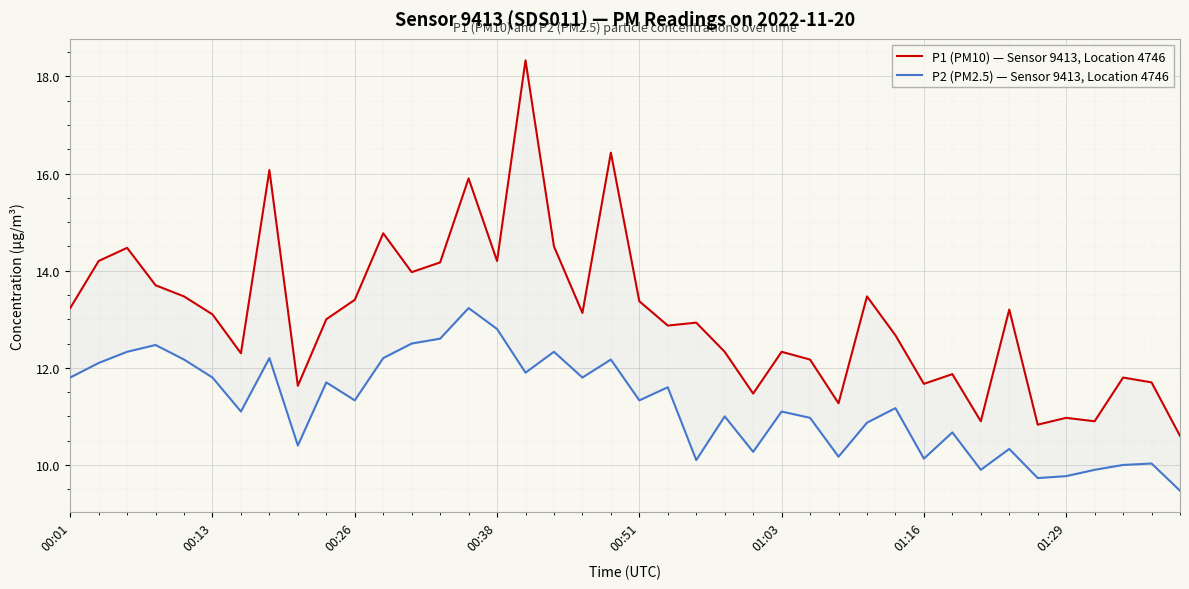

Between 14 and 22, which series saw the biggest shift?

P2 (PM2.5) — Sensor 9413, Location 4746